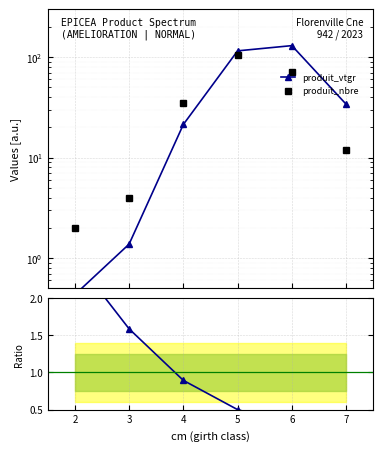

What is the value of the produit_nbre point at the 1st from the left?

2.0